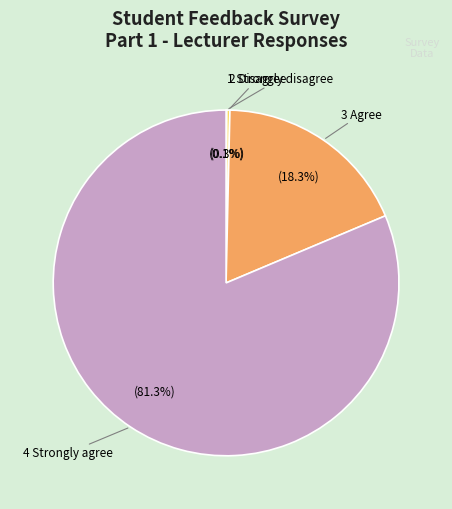

Count the number of slices in the pie.

4